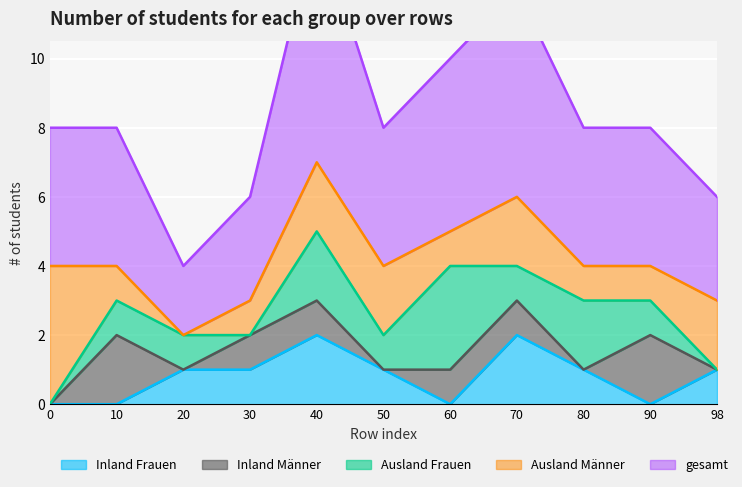

What is the average value of the Inland Frauen series?

1